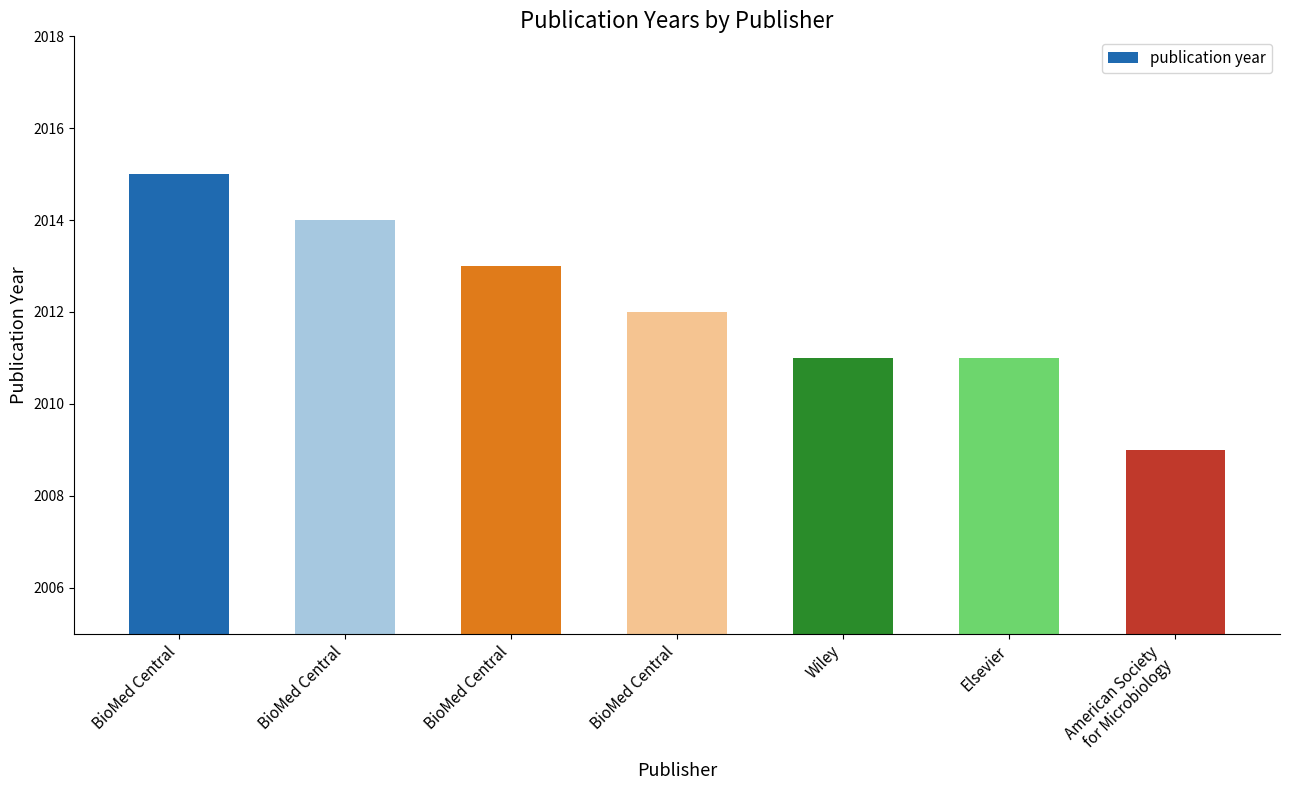

Count the number of categories in the chart.

7